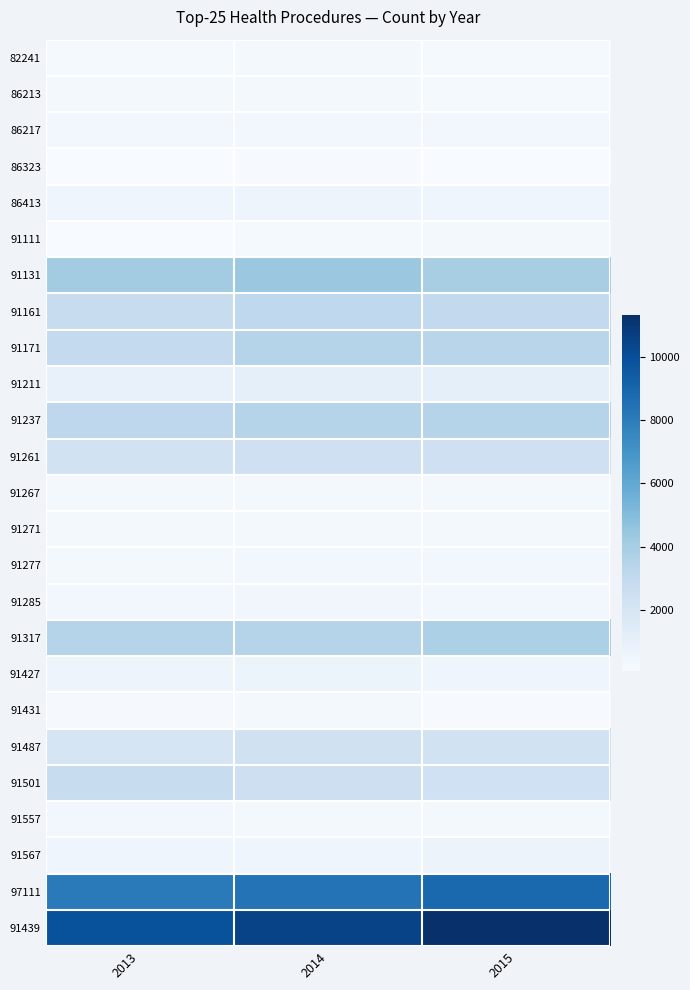

Which series has the largest range (max minus min)?

91439